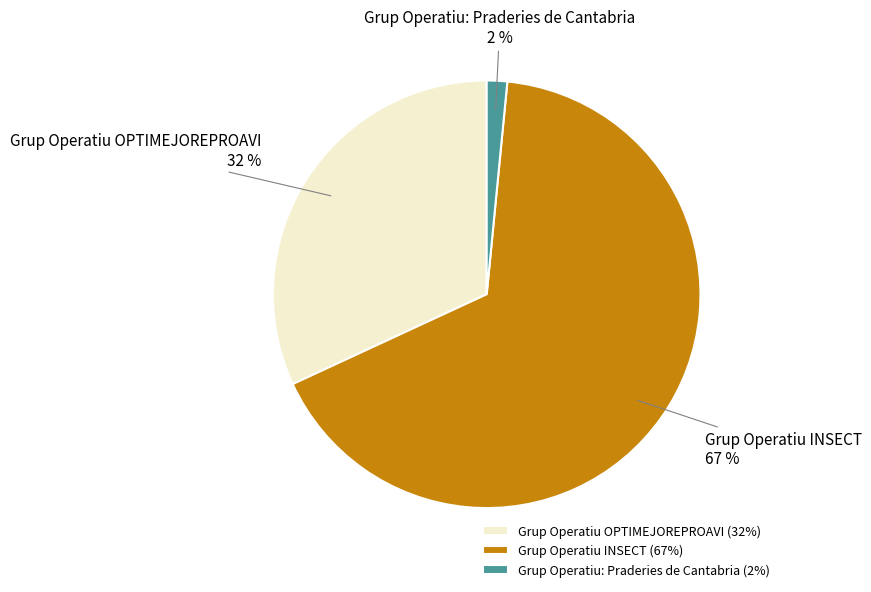

Does any single category account for the majority?

Yes